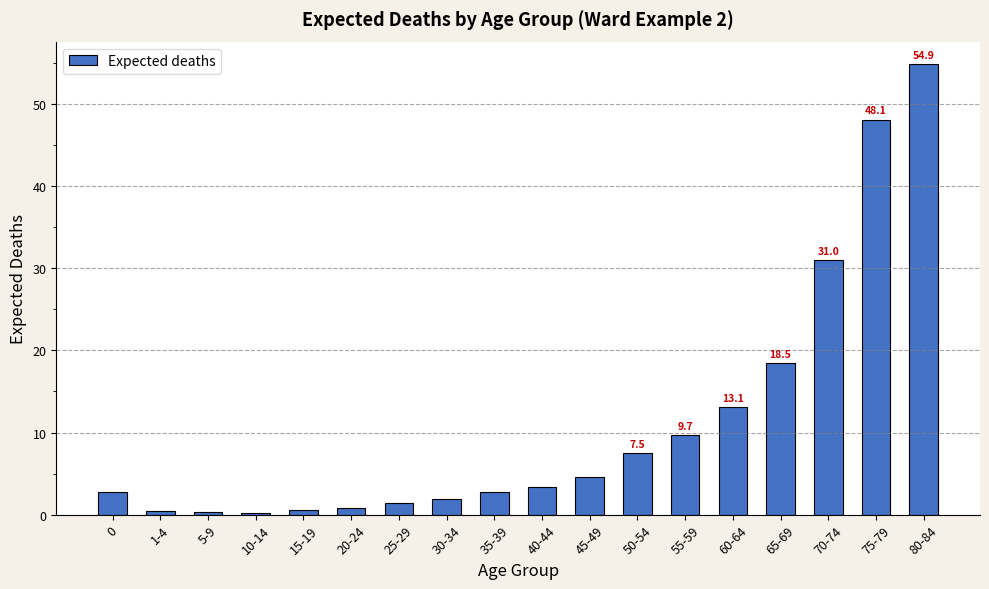

What is the label of the 4th bar from the left?

10-14